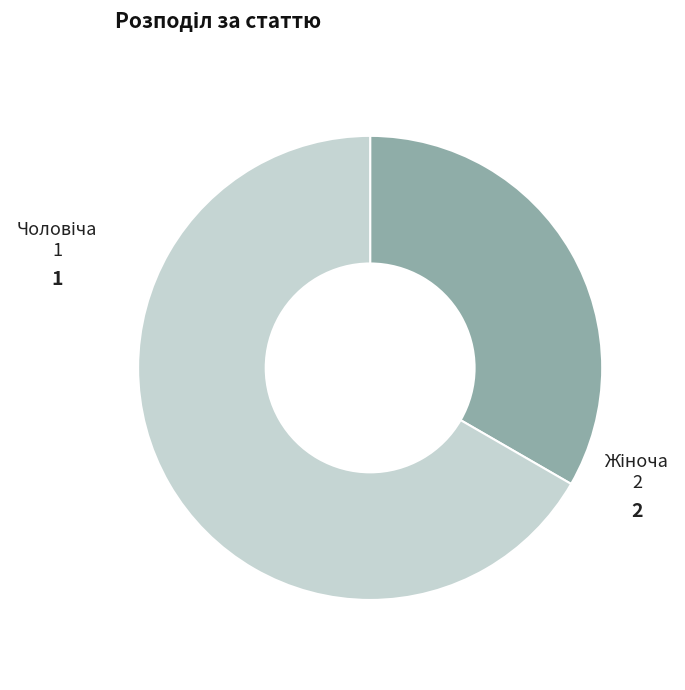

Is there any slice that represents more than half of the pie?

Yes